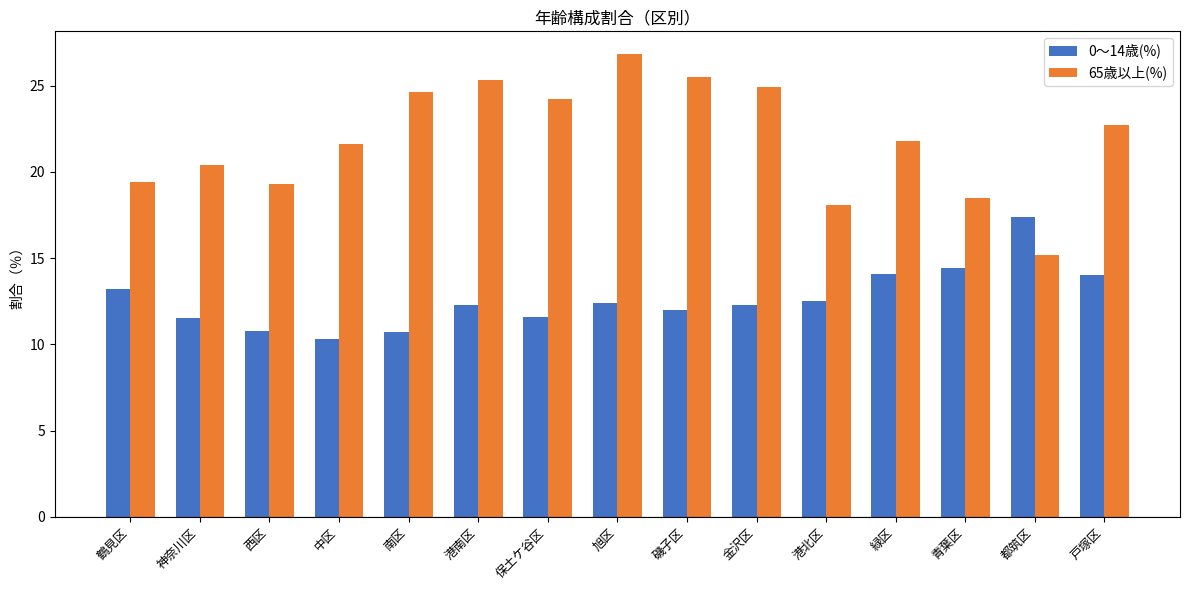

What is the average value of the 0～14歳(%) series?

12.6